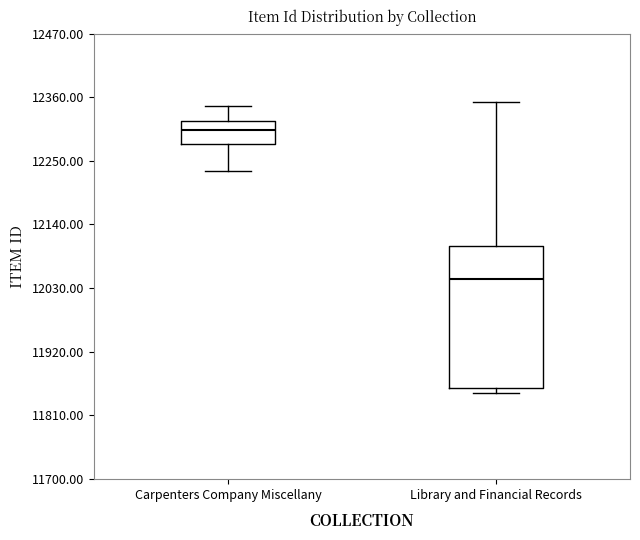

Reading left to right, transcribe this box plot: for each box, give where its median line is, the range the box spans, and where its two whiskers end, as read against the y-axis. The values are not printed on the chart, so give them approximately, as read against the axis.

Carpenters Company Miscellany: median 12300, box 12280 to 12320, whiskers 12240 to 12340
Library and Financial Records: median 12040, box 11860 to 12100, whiskers 11840 to 12360